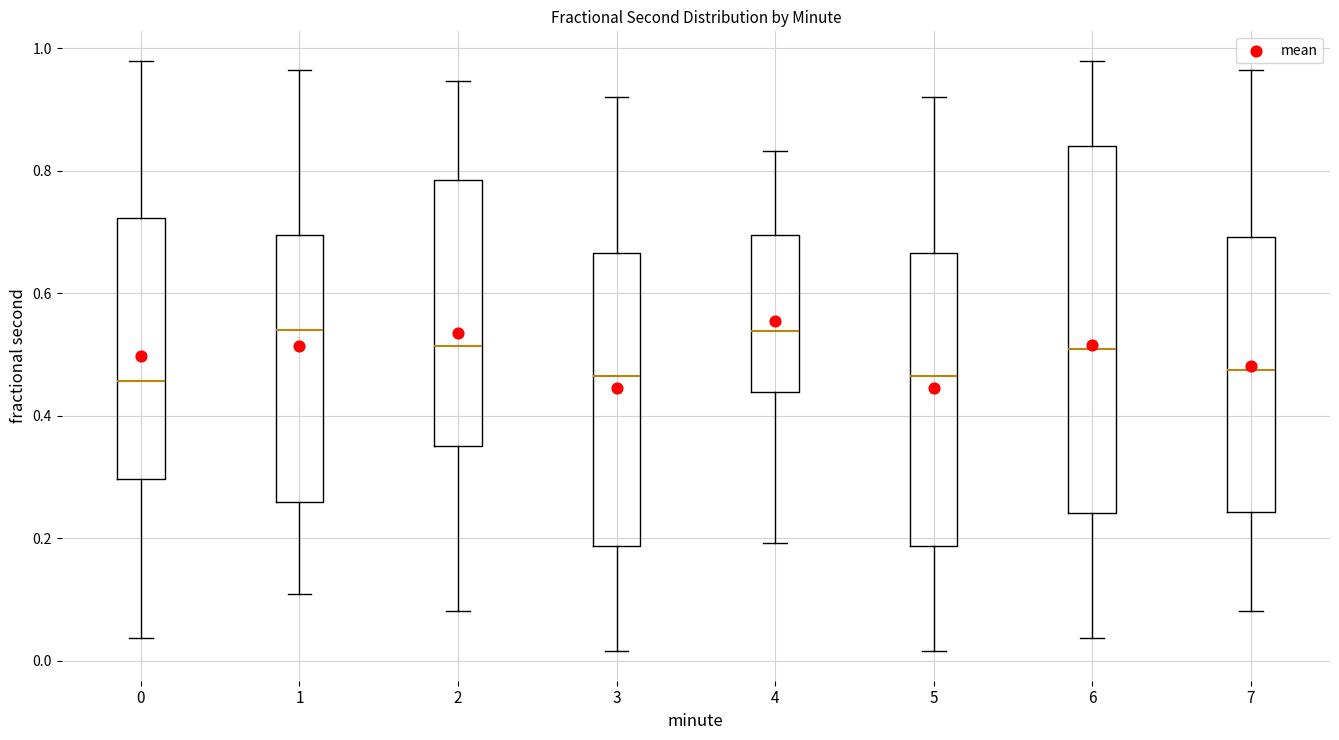

Where does the median line of the box at x = 1 sit on the y-axis? The values are not printed on the chart, so give them approximately, as read against the axis.

0.54